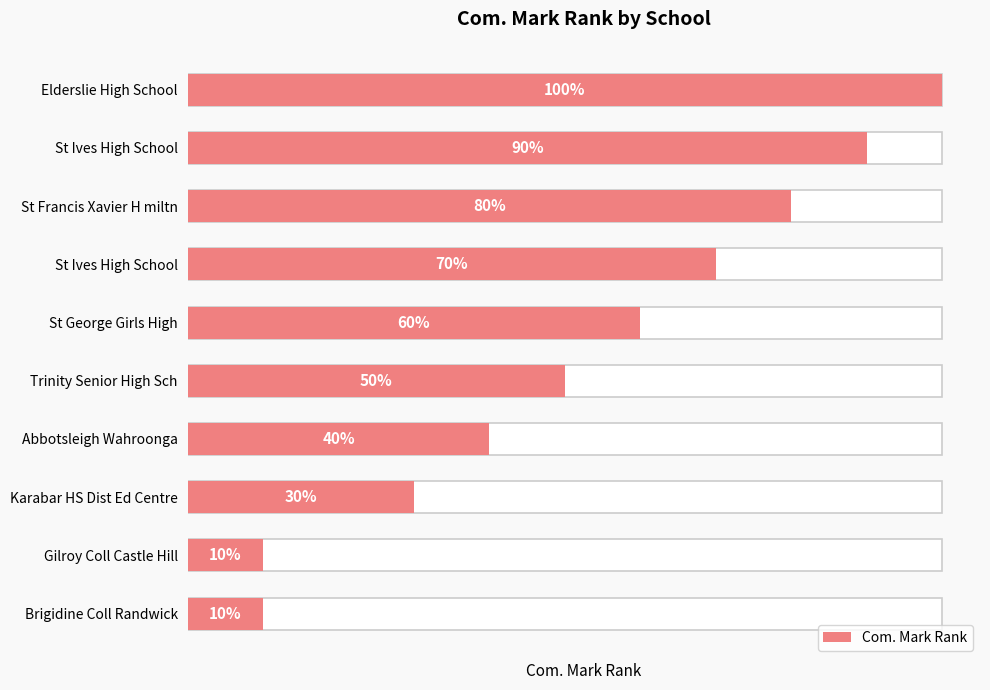

Does the chart contain any negative values?

No